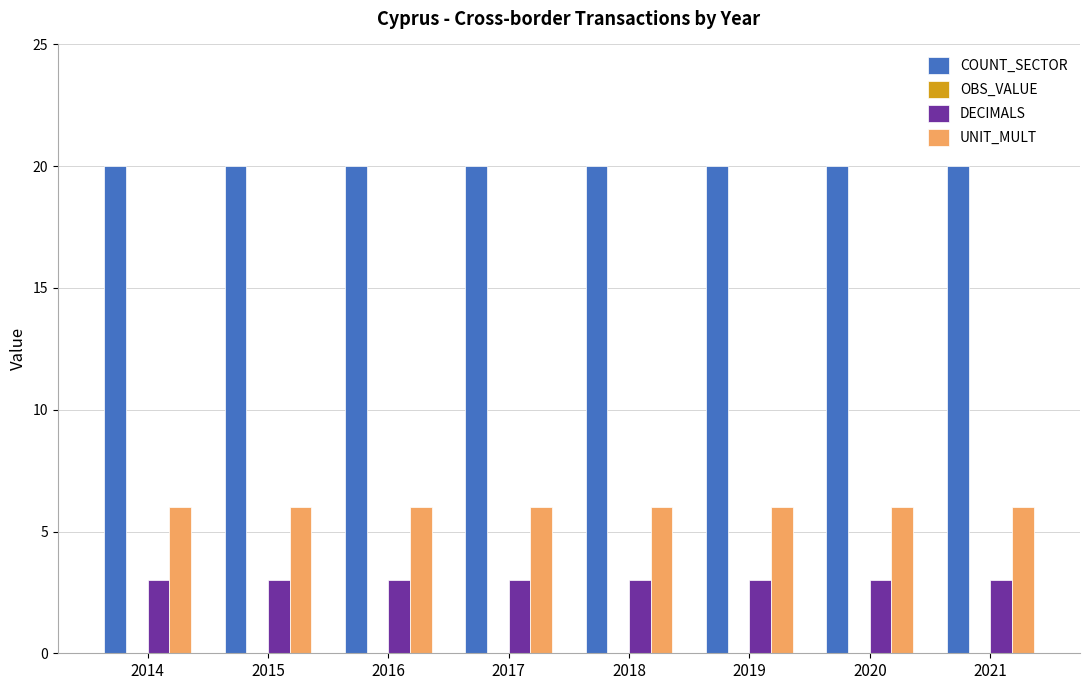

The DECIMALS series shows 5 at 2018. True or false?

False